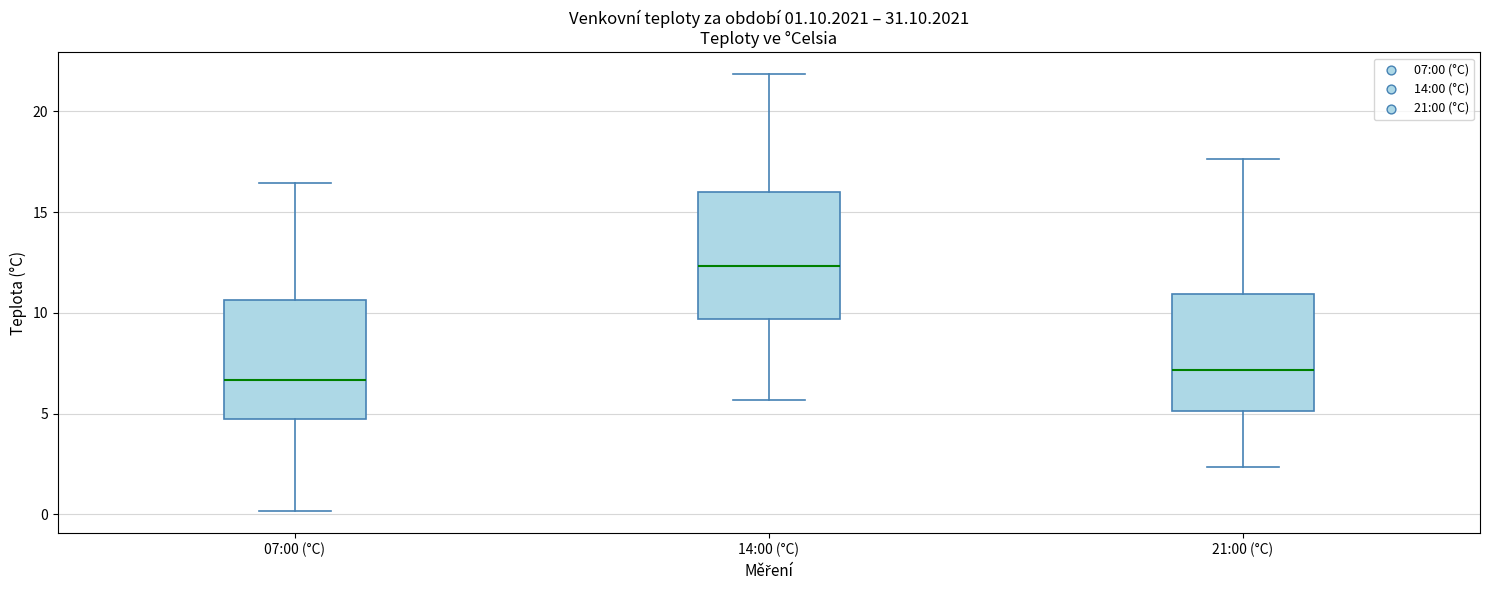

Which box's median line is the highest?

14:00 (°C)